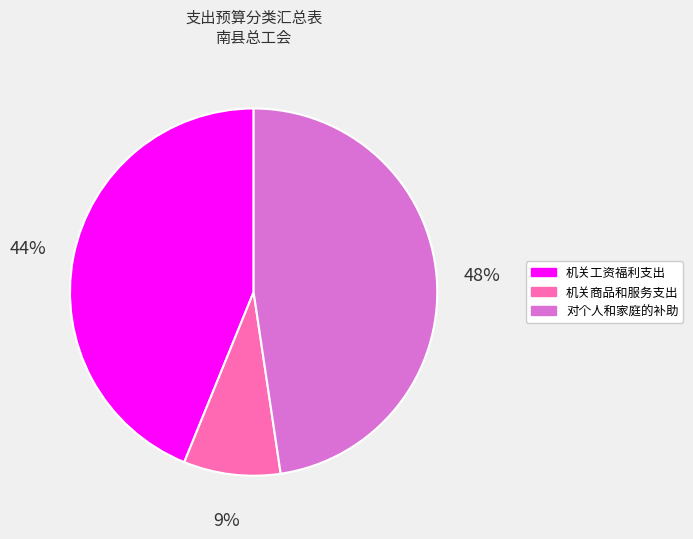

How many slices are in this pie chart?

3